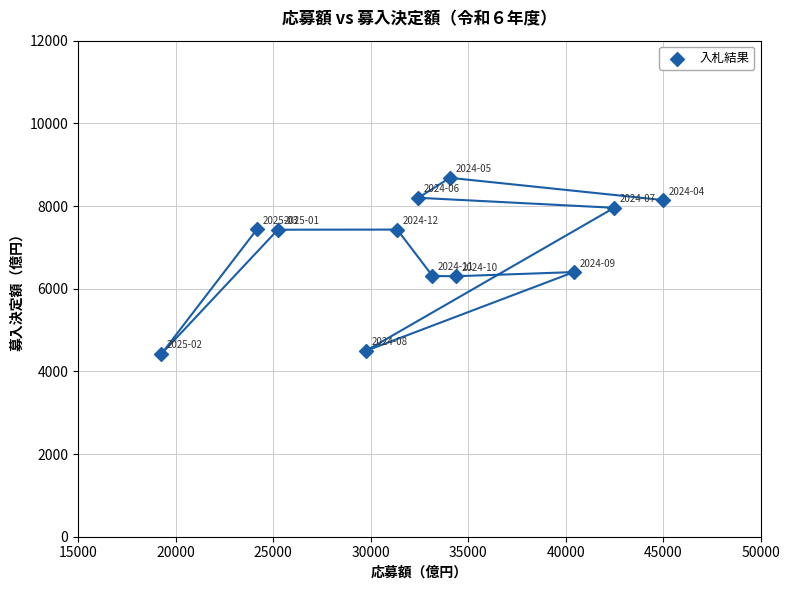

What is the range of X values (max minus min)?

25729.0